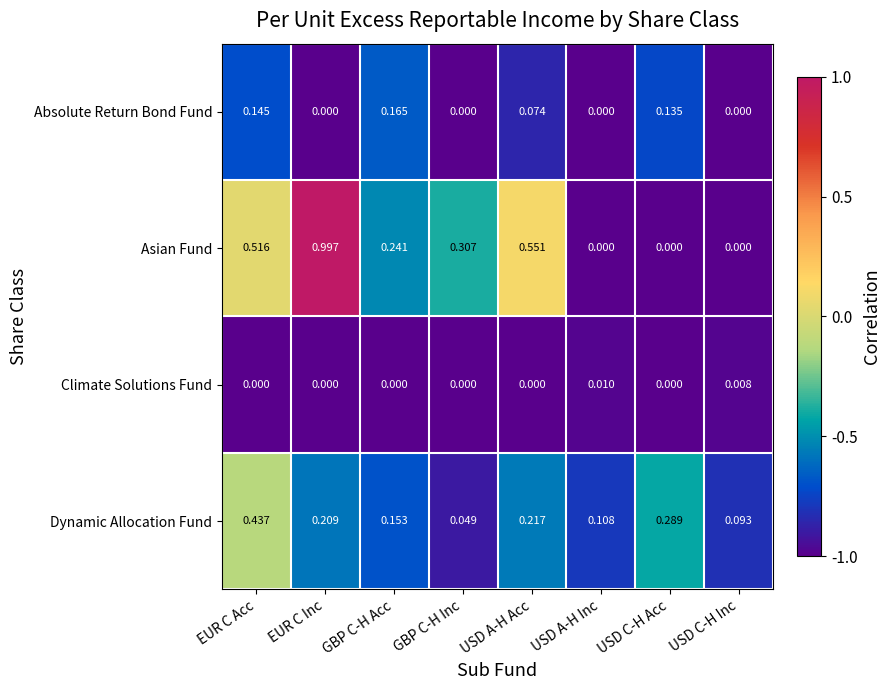

Rank the series by their maximum value, from highest to lowest.

Asian Fund, Dynamic Allocation Fund, Absolute Return Bond Fund, Climate Solutions Fund